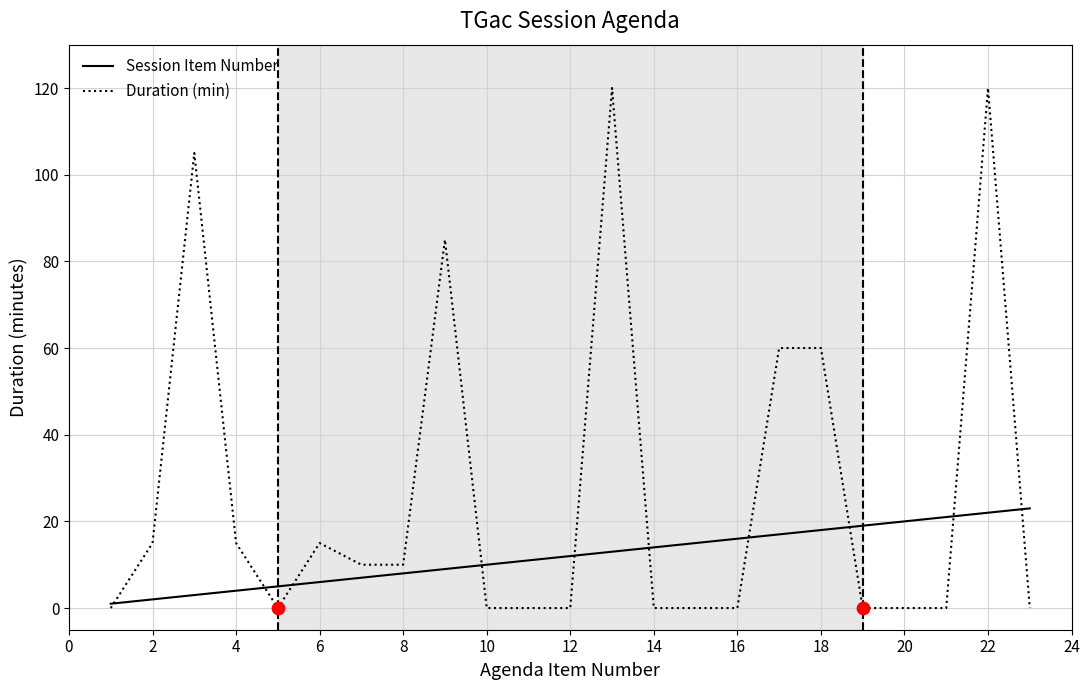

What is the greatest value displayed?

120